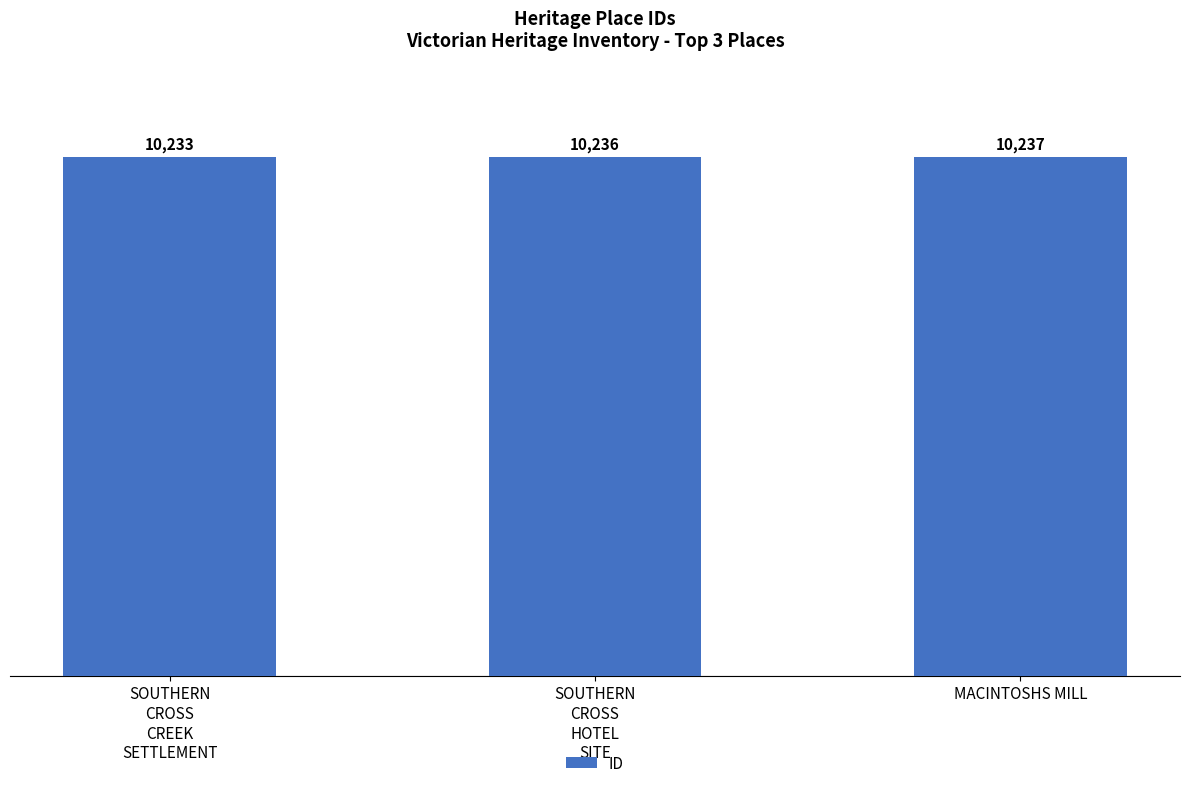

What is the label of the 3rd bar from the right?

SOUTHERN
CROSS
CREEK
SETTLEMENT